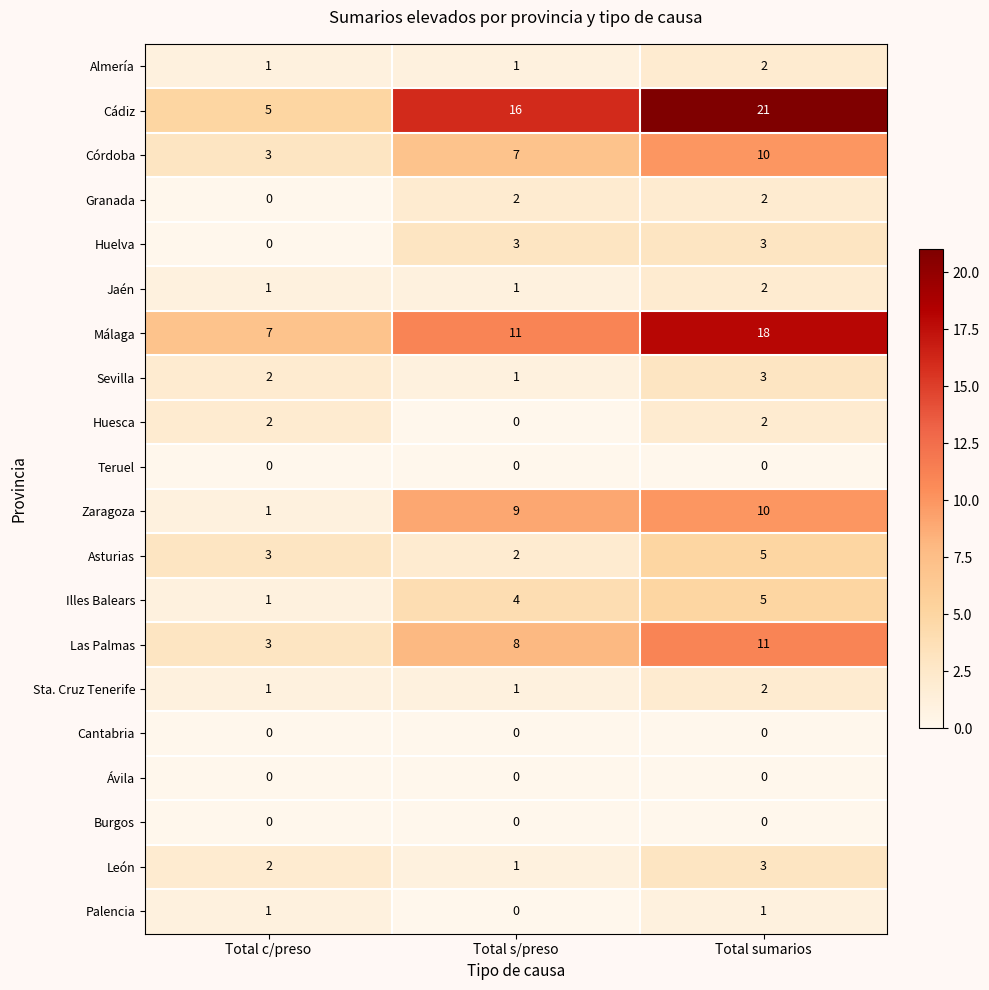

How many categories are shown in the chart?

3